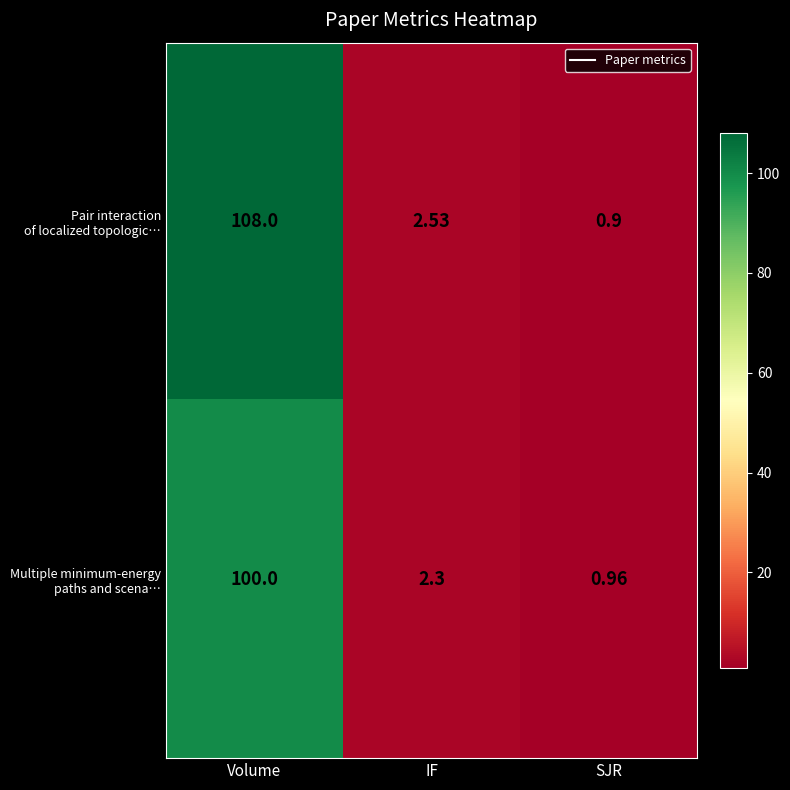

At how many categories does at least one series exceed 36?

1